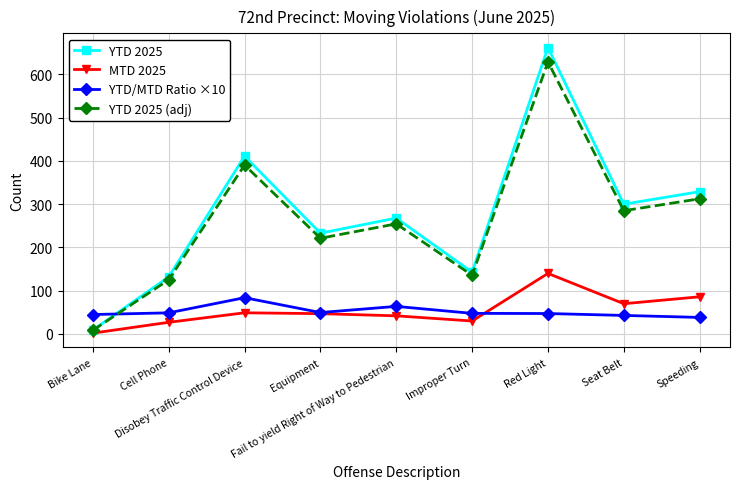

What is the maximum value for YTD 2025 (adj)?

628.9